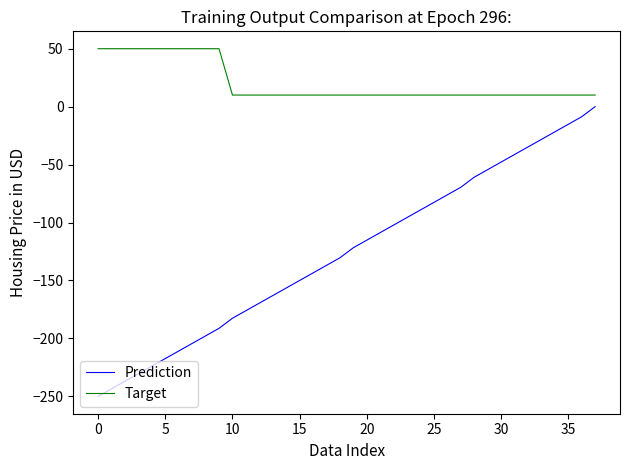

At how many categories does at least one series exceed 38?

10